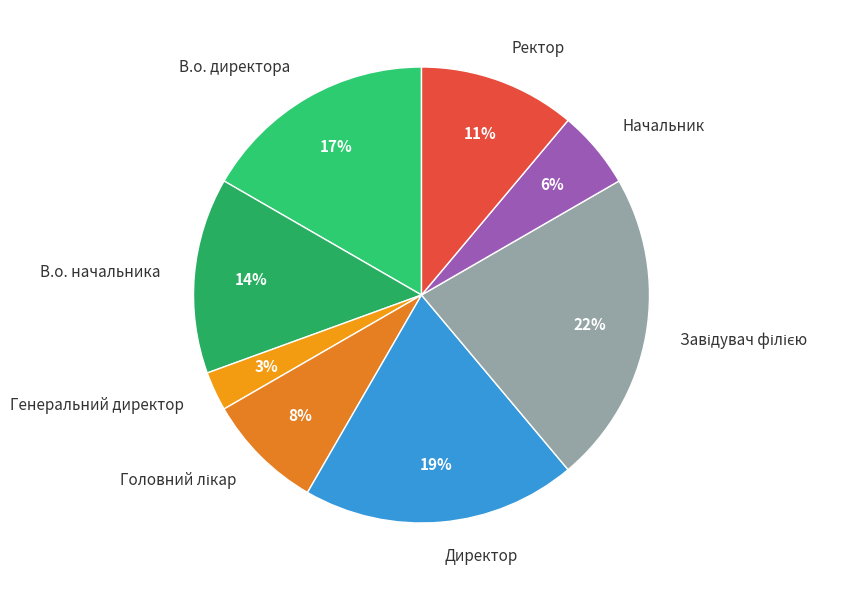

Count the number of slices in the pie.

8